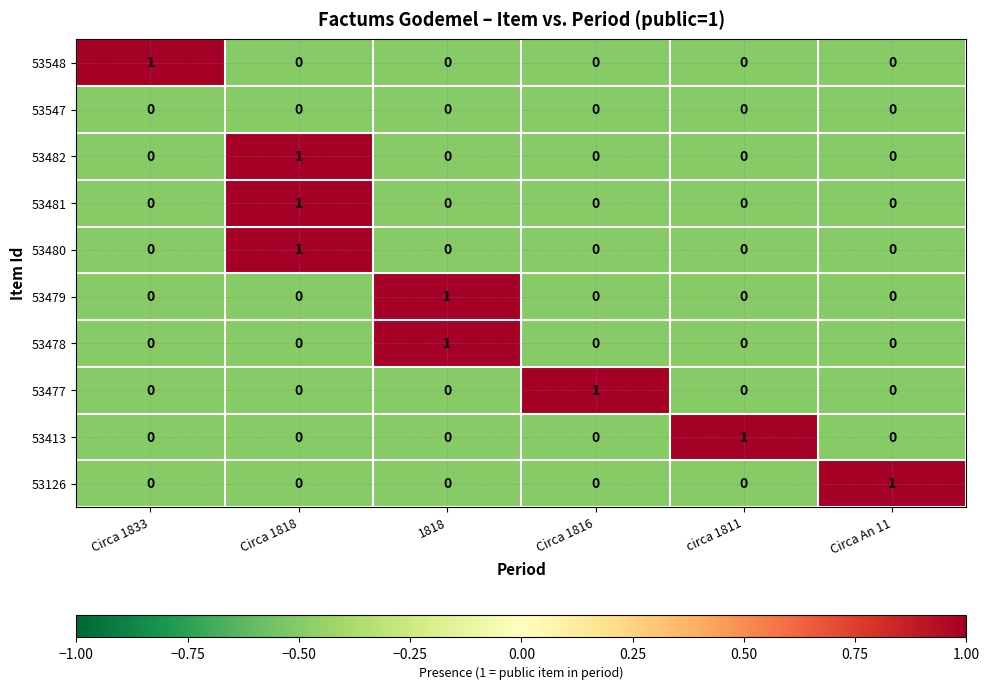

How many 53548 values are between 0 and 1?

6